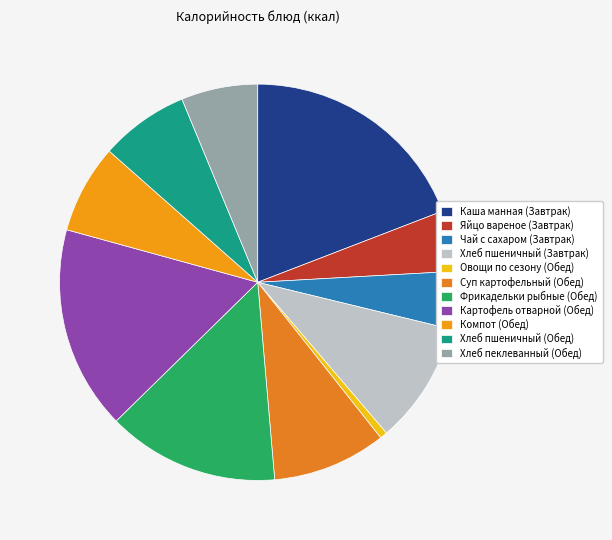

Is Яйцо вареное (Завтрак) the majority of the pie?

No